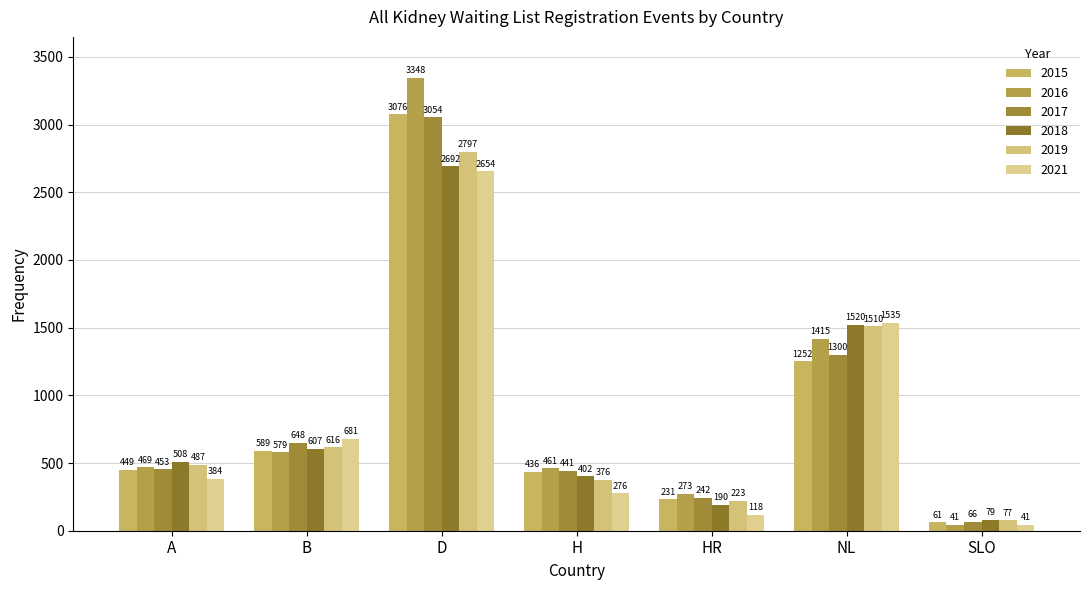

What is the difference between the maximum and second lowest values in the 2015 series?

2845